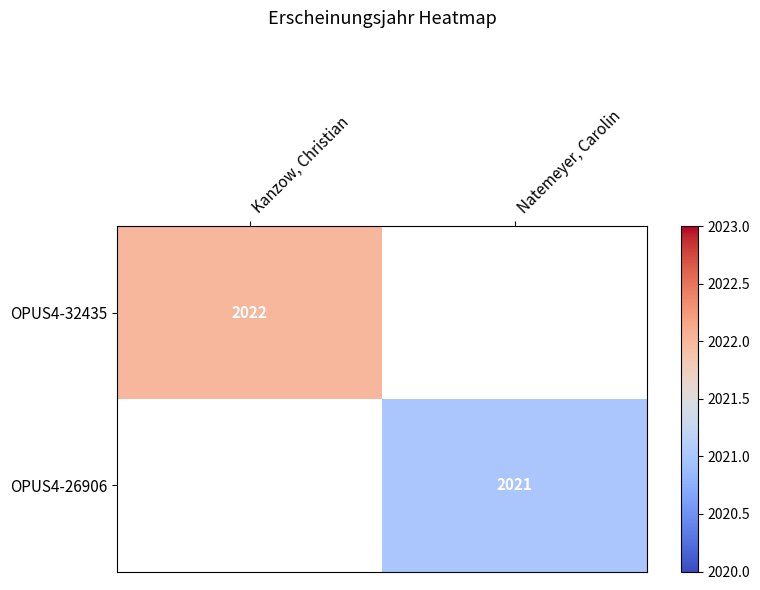

Is it true that OPUS4-32435 equals 2022 at Kanzow, Christian?

True